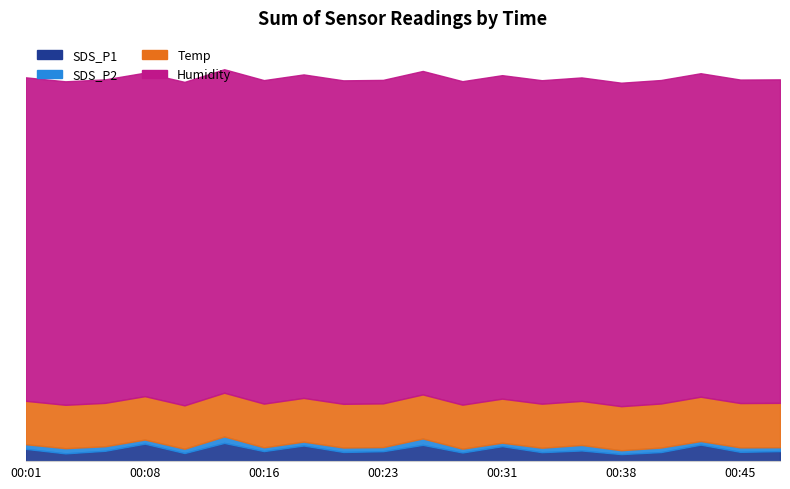

Reading right to left, what are all the values shown in this chart?

SDS_P1: 00:48=3.1	00:45=2.9	00:43=5.1	00:40=2.8	00:38=2.2	00:35=3.3	00:33=2.8	00:31=4.6	00:28=2.7	00:26=5.0	00:23=3.1	00:21=2.8	00:18=4.8	00:16=3.1	00:13=5.6	00:11=2.5	00:08=5.4	00:06=3.2	00:04=2.4	00:01=3.8
SDS_P2: 00:48=1.2	00:45=1.4	00:43=1.1	00:40=1.4	00:38=1.2	00:35=1.7	00:33=1.4	00:31=1.1	00:28=1.2	00:26=2.0	00:23=1.3	00:21=1.4	00:18=1.2	00:16=1.2	00:13=2.0	00:11=1.3	00:08=1.3	00:06=1.4	00:04=1.6	00:01=1.4
Temp: 00:48=13.7	00:45=13.7	00:43=13.7	00:40=13.6	00:38=13.6	00:35=13.6	00:33=13.6	00:31=13.6	00:28=13.6	00:26=13.6	00:23=13.5	00:21=13.5	00:18=13.5	00:16=13.5	00:13=13.5	00:11=13.4	00:08=13.4	00:06=13.4	00:04=13.4	00:01=13.4
Humidity: 00:48=99.9	00:45=99.9	00:43=99.9	00:40=99.9	00:38=99.9	00:35=99.9	00:33=99.9	00:31=99.9	00:28=99.9	00:26=99.9	00:23=99.9	00:21=99.9	00:18=99.9	00:16=99.9	00:13=99.9	00:11=99.9	00:08=99.9	00:06=99.9	00:04=99.9	00:01=99.9